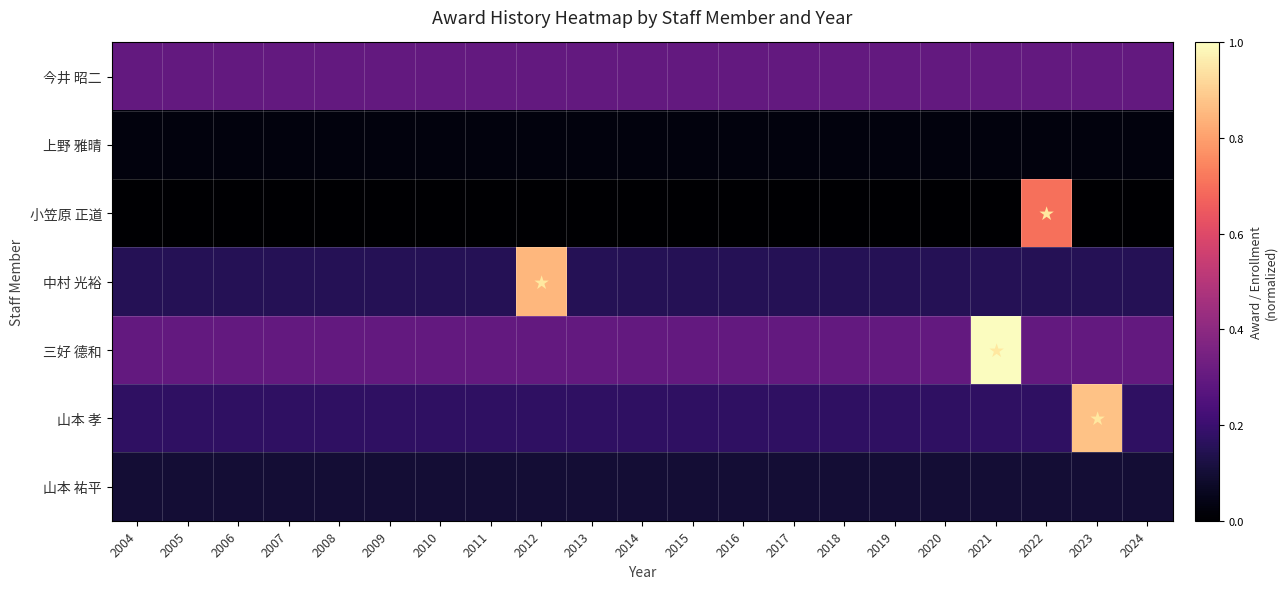

What is the difference between the highest and lowest values at 2008?

0.3